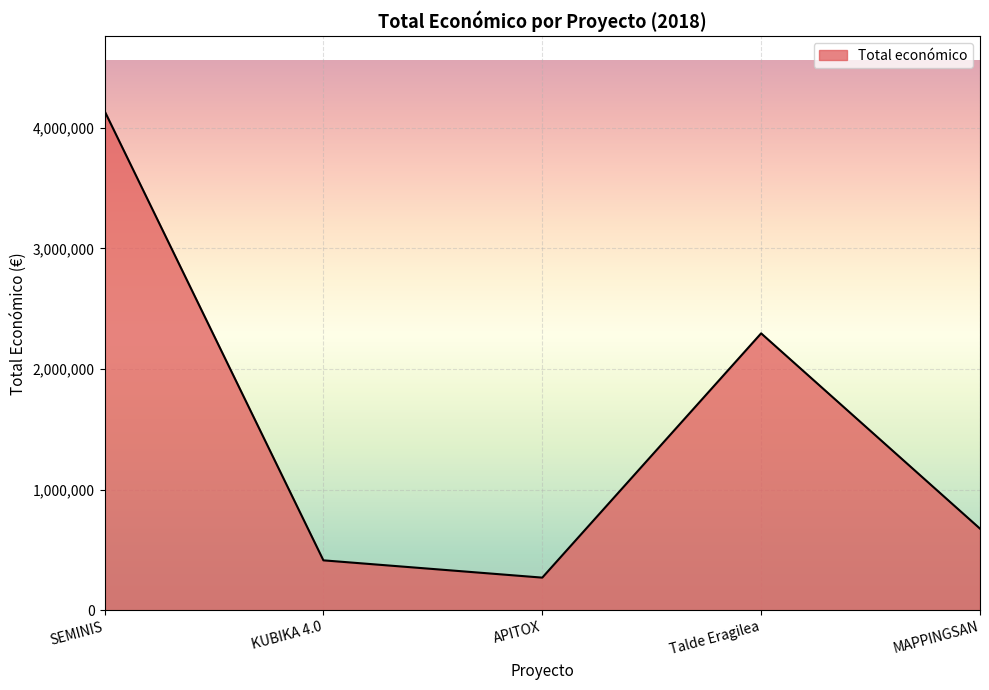

What is the sum of all values?

7799225